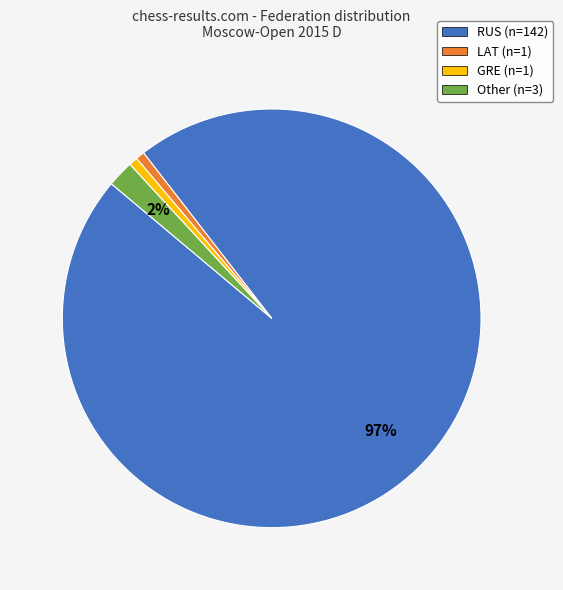

Does Other account for over 50% of the chart?

No